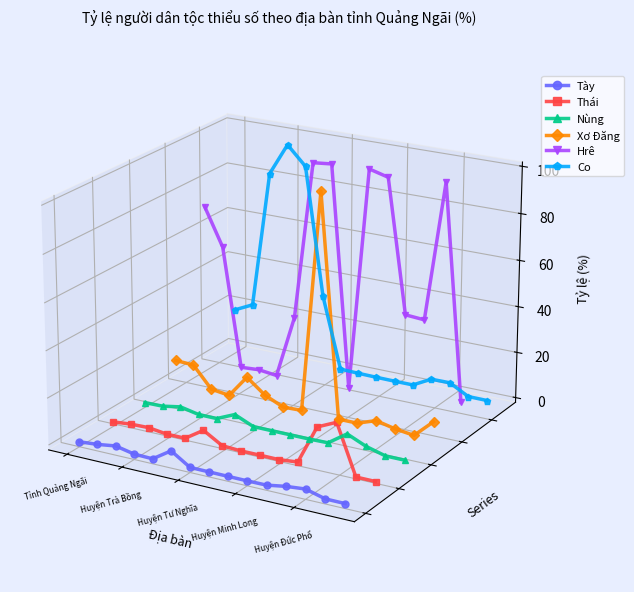

What is the value of the Nùng point at the 15th from the left?

-0.1